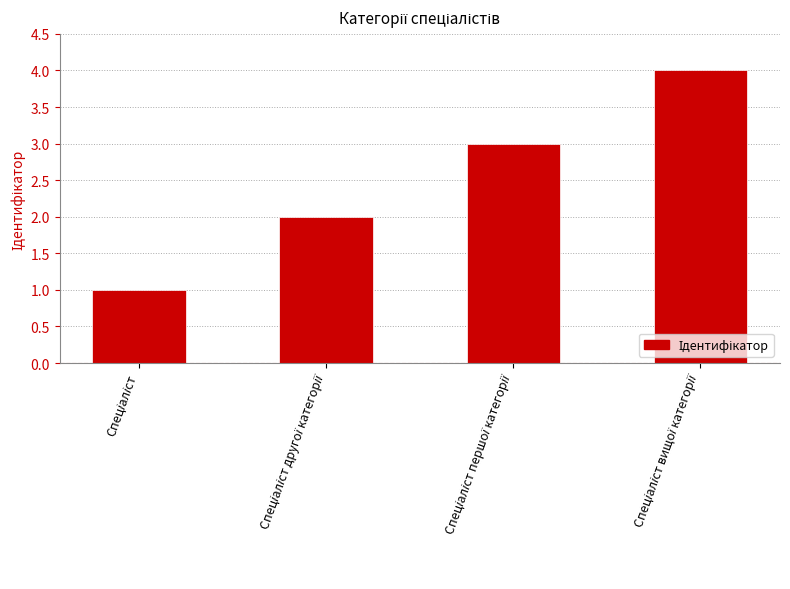

How many bars are there in total?

4